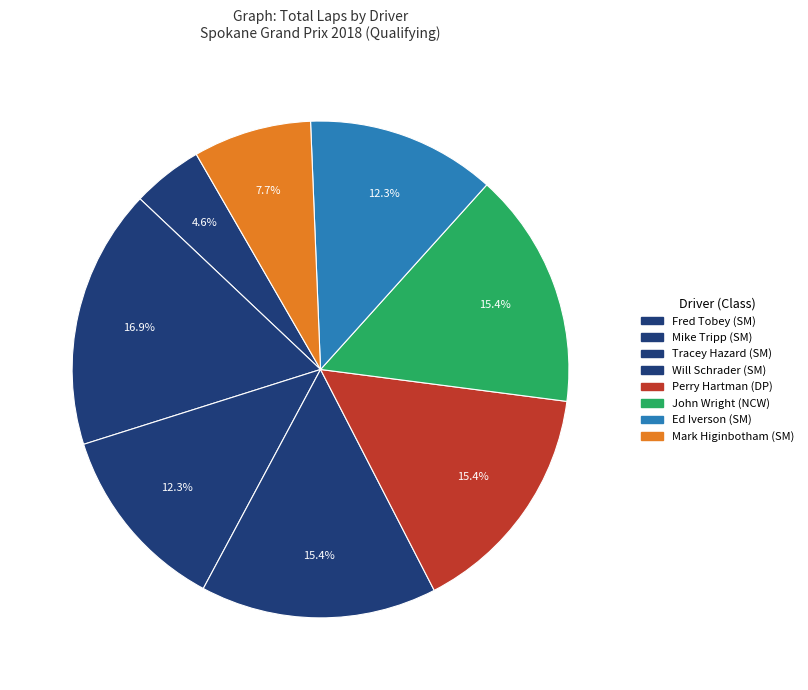

Count the number of slices in the pie.

8